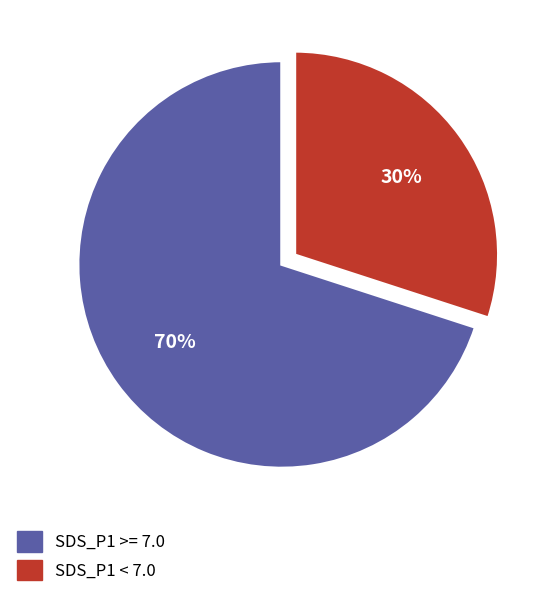

Is there a majority slice in this chart?

Yes